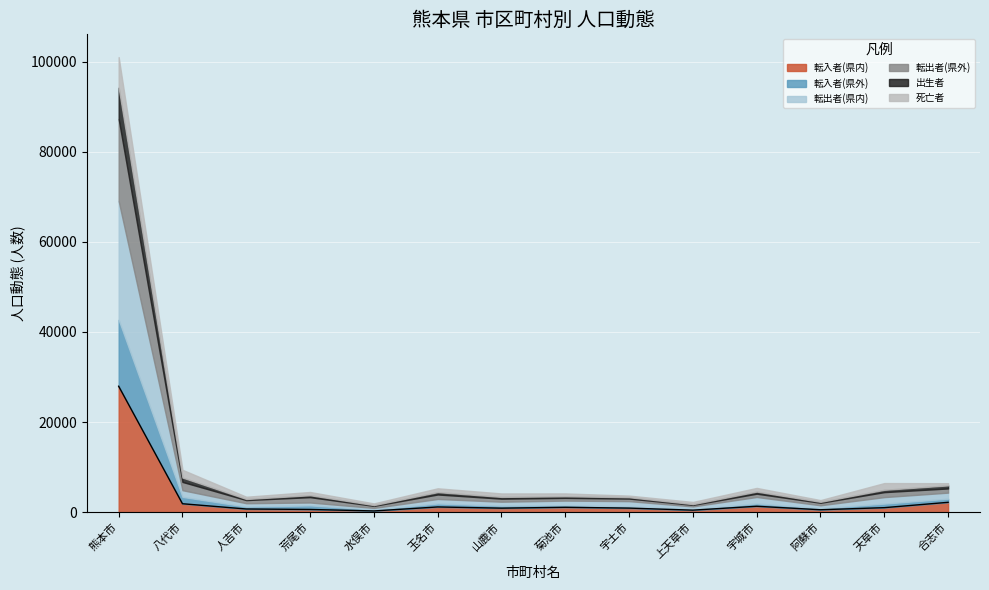

True or false: 転入者(県外) has more than 0 points higher than both neighbors.

True